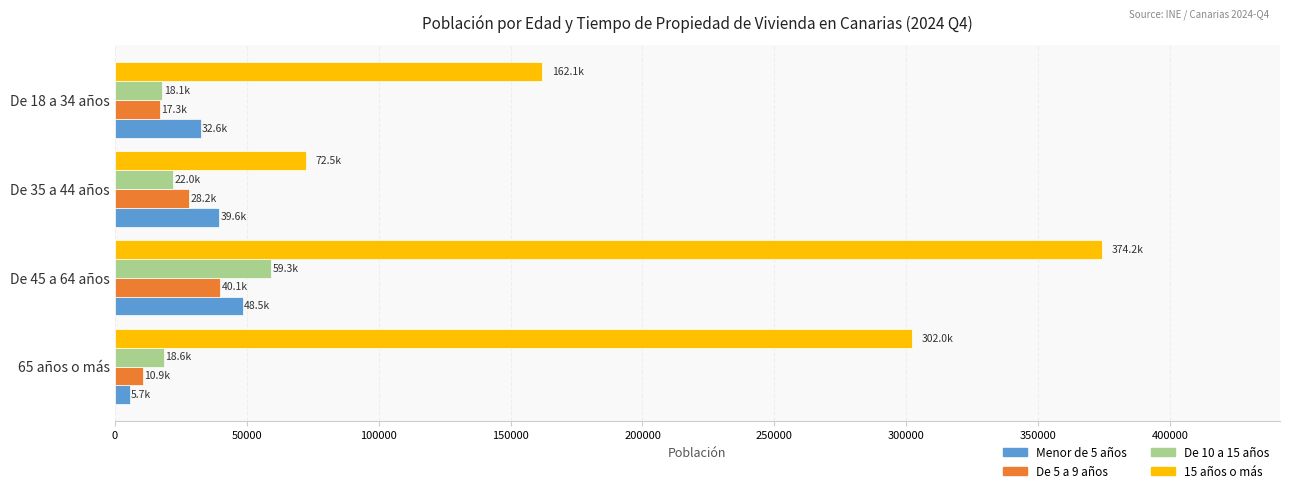

What is the difference between the maximum and second lowest values in the De 10 a 15 años series?

40687